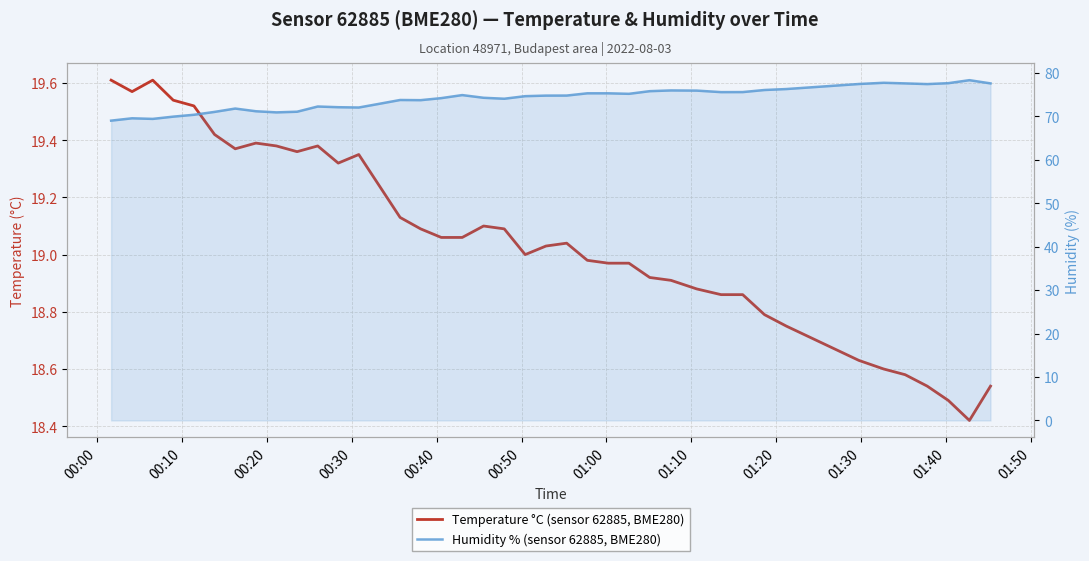

The Temperature °C (sensor 62885, BME280) series shows 6.5 at 00:10. True or false?

False